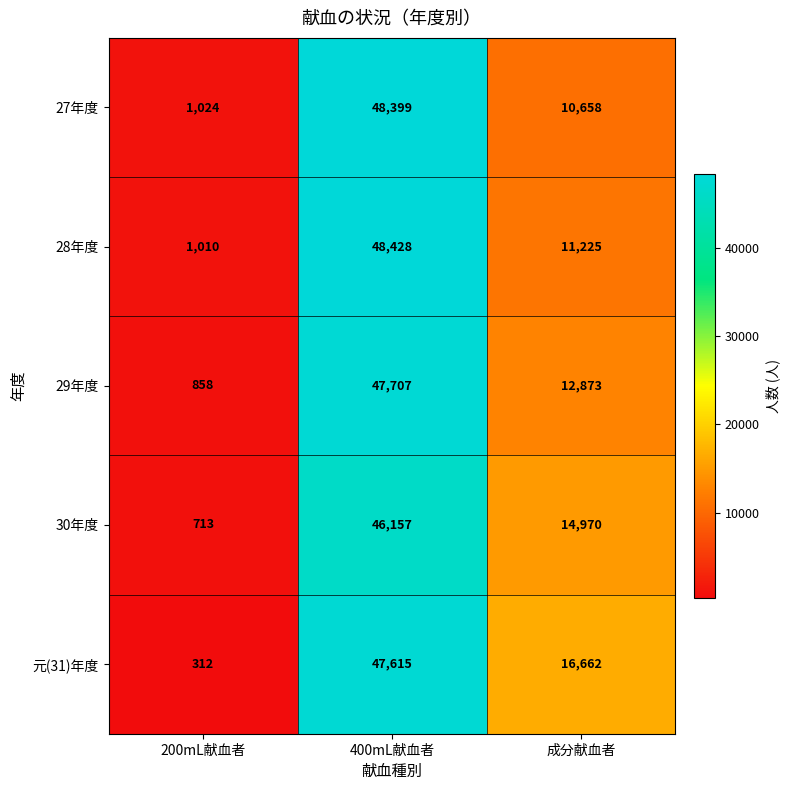

True or false: 元(31)年度 has a value of 72215 at 400mL献血者.

False